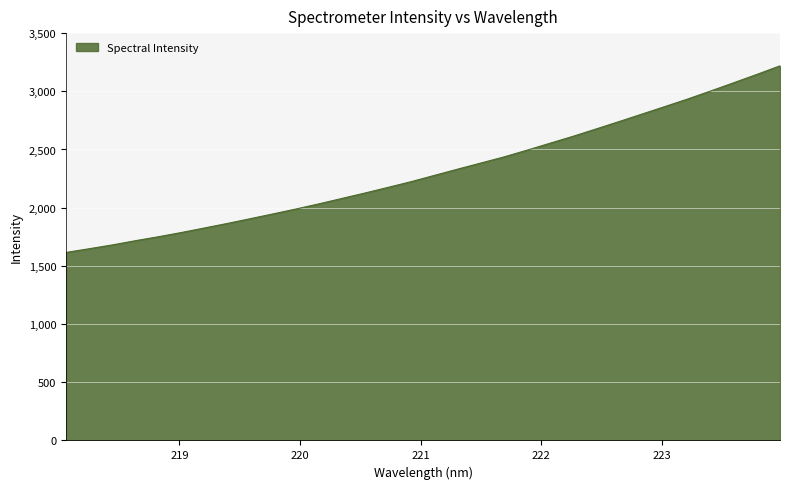

What is the smallest value displayed?

1615.4